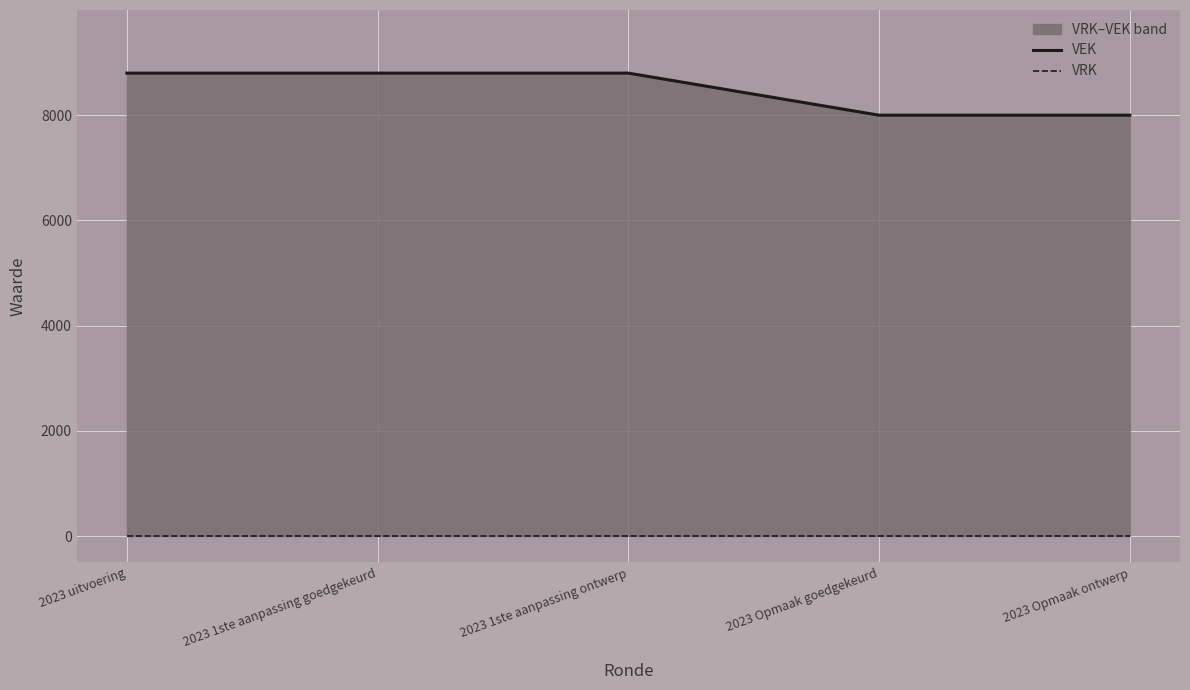

At which label does VEK reach its peak?

2023 uitvoering